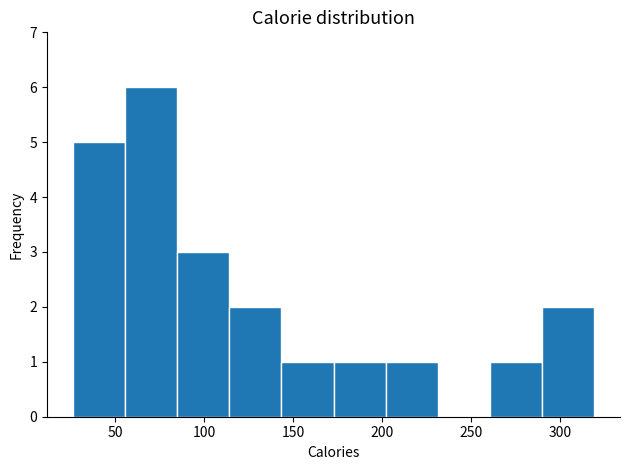

Reading left to right, list every bar in this chart as the range it spans on the x-axis followed by its height. Neither the bar edges nor the heights are printed on the chart, so give them approximately, as read against the axes.

25 to 55: 5
55 to 85: 6
85 to 115: 3
115 to 145: 2
145 to 175: 1
175 to 200: 1
200 to 230: 1
230 to 260: 0
260 to 290: 1
290 to 320: 2